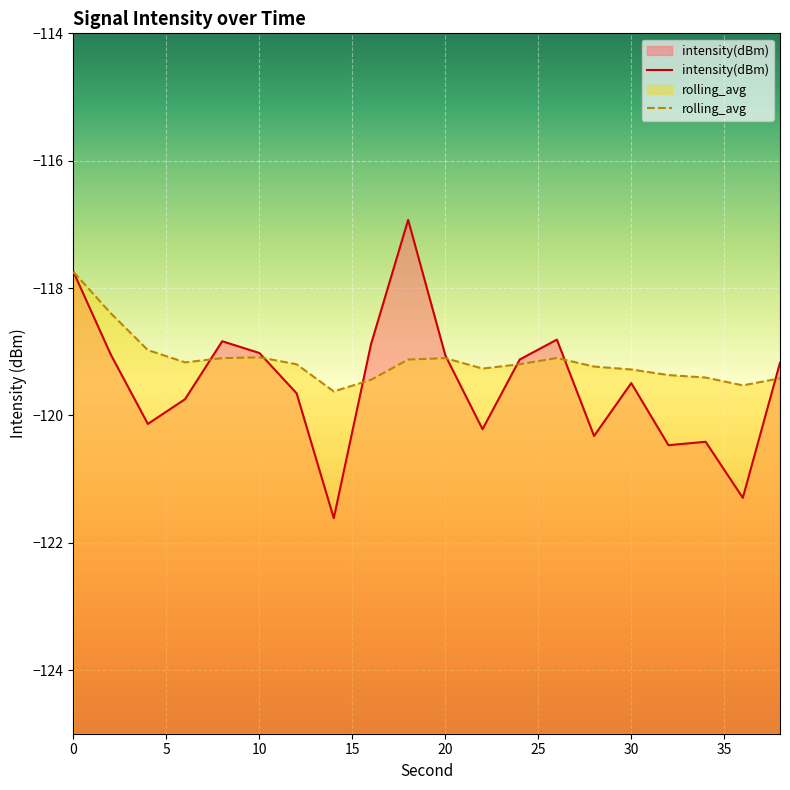

Rank the series by their maximum value, from highest to lowest.

intensity(dBm), rolling_avg